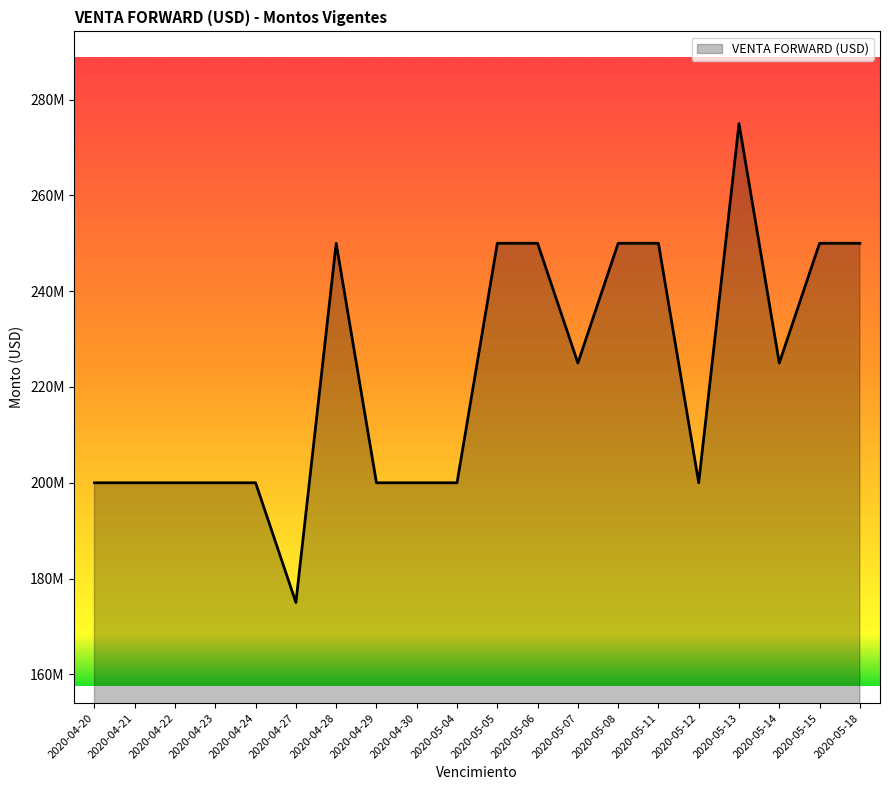

Reading left to right, extract all data points from this chart.

2020-04-20=200000000	2020-04-21=200000000	2020-04-22=200000000	2020-04-23=200000000	2020-04-24=200000000	2020-04-27=175000000	2020-04-28=250000000	2020-04-29=200000000	2020-04-30=200000000	2020-05-04=200000000	2020-05-05=250000000	2020-05-06=250000000	2020-05-07=225000000	2020-05-08=250000000	2020-05-11=250000000	2020-05-12=200000000	2020-05-13=275000000	2020-05-14=225000000	2020-05-15=250000000	2020-05-18=250000000